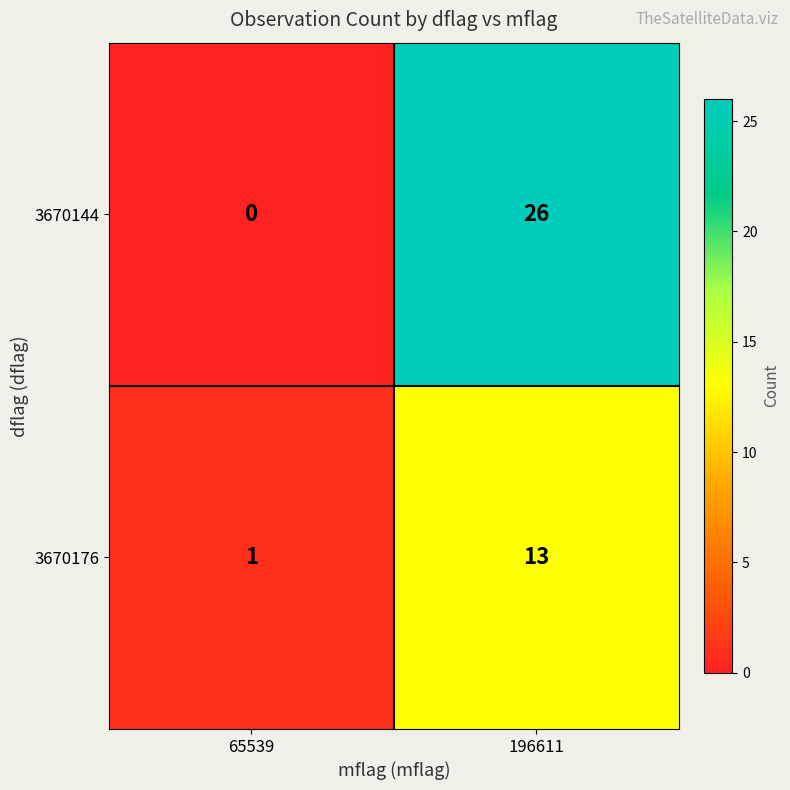

At which label is 3670176 closest to 7?

65539